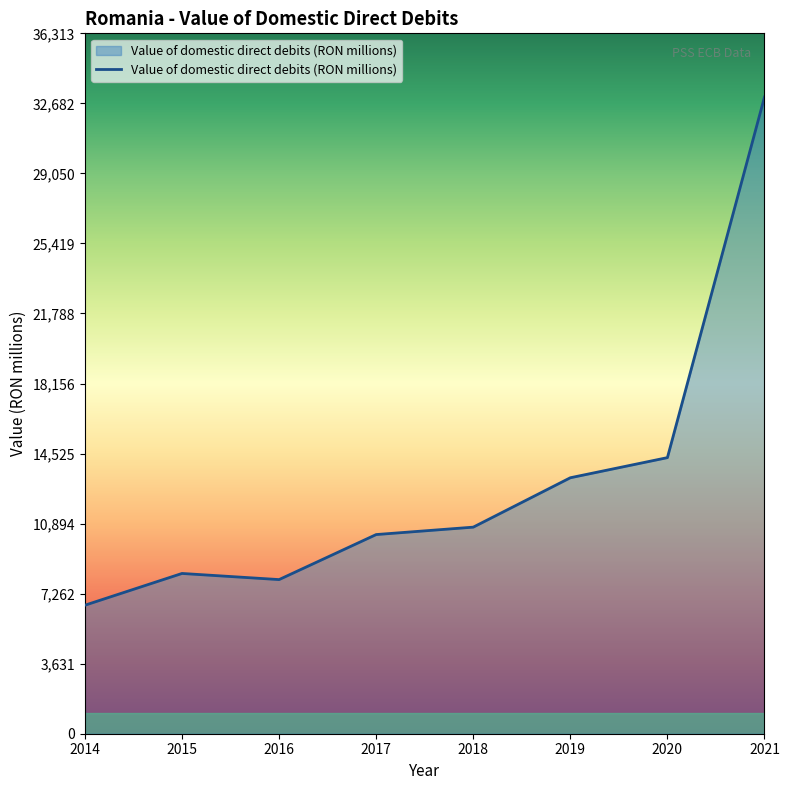

What is the minimum value shown in the chart?

6662.6